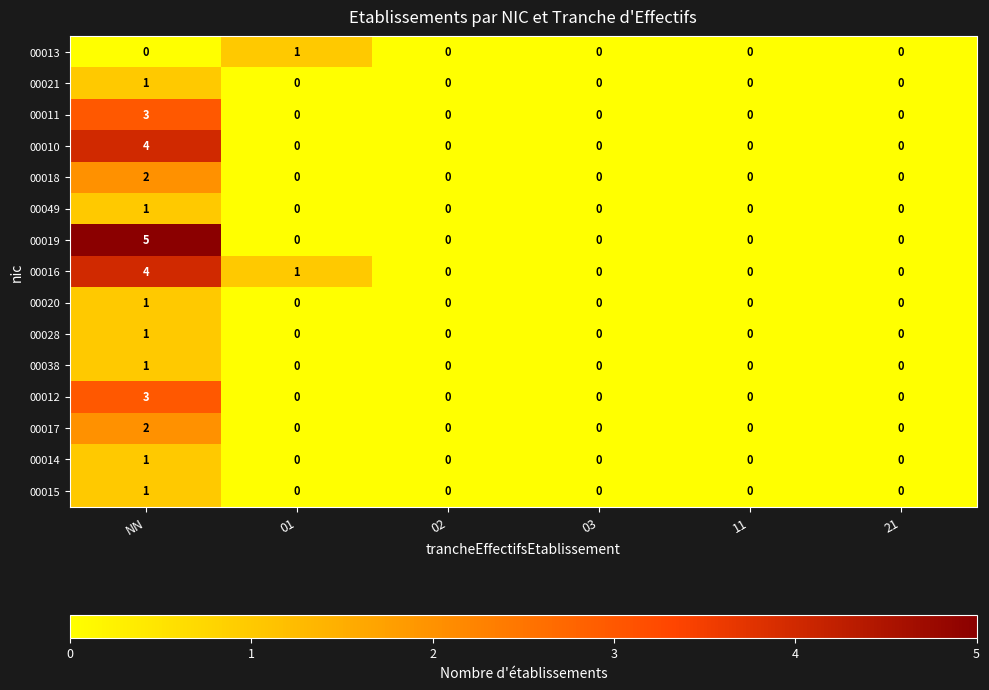

Is it true that 00017 equals -1 at 11?

False